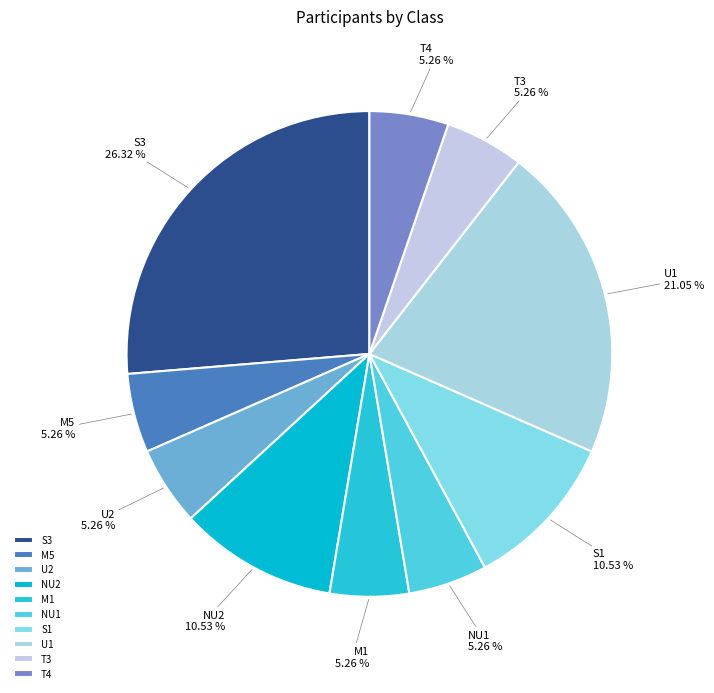

To the nearest percent, what portion does M5 represent?

5%